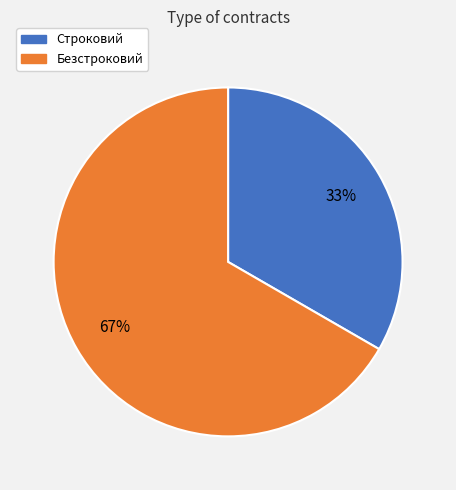

Combined, do Безстроковий and Строковий account for over 50%?

Yes